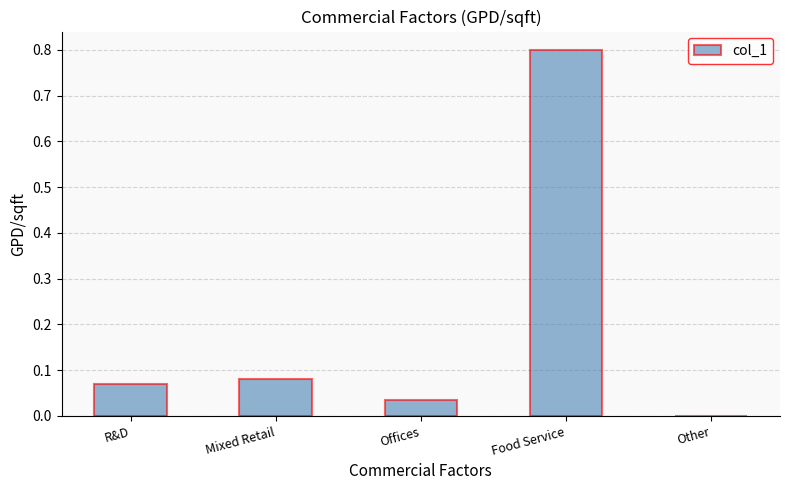

Is it true that the value at Food Service is 0.8?

True